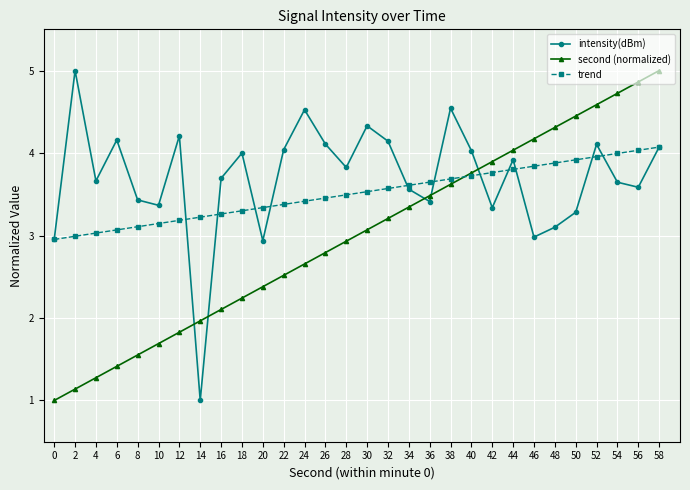

What is the difference between the second highest and second lowest values in the intensity(dBm) series?

1.6